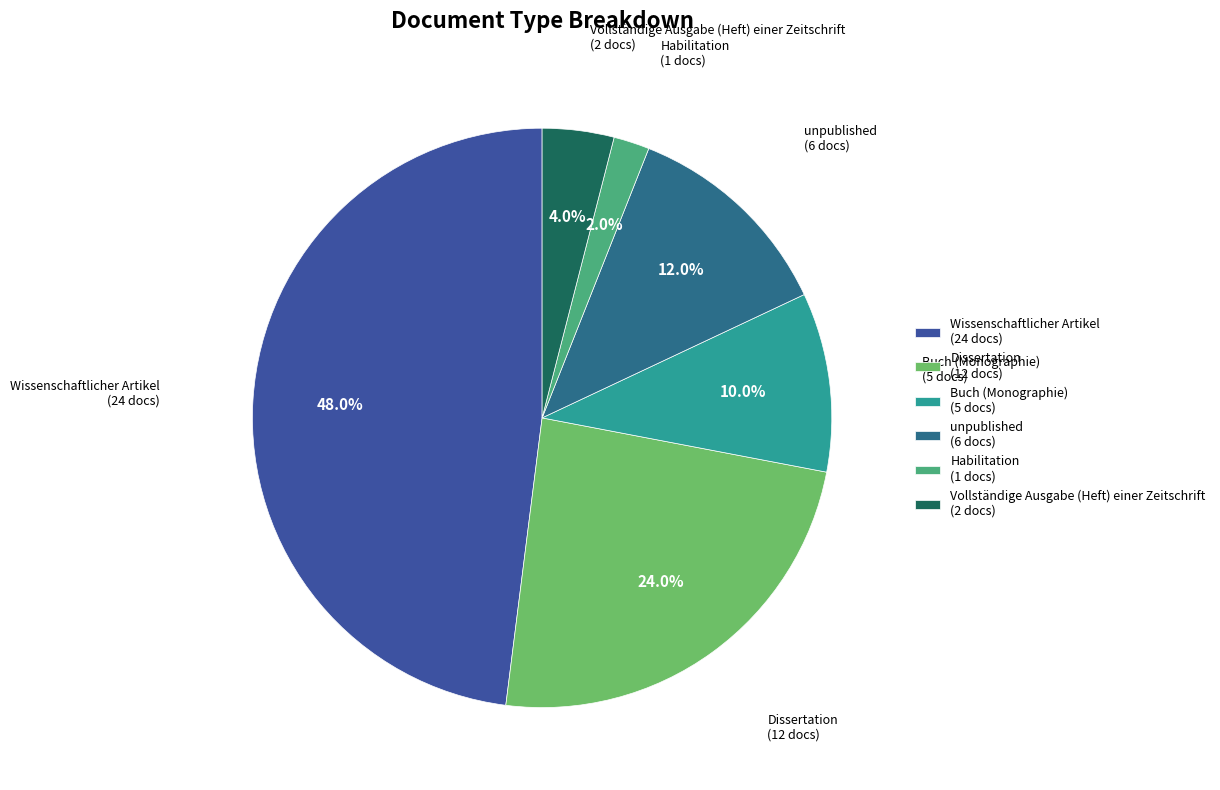

What is the ratio of the value at Buch (Monographie) to the value at unpublished?

0.8